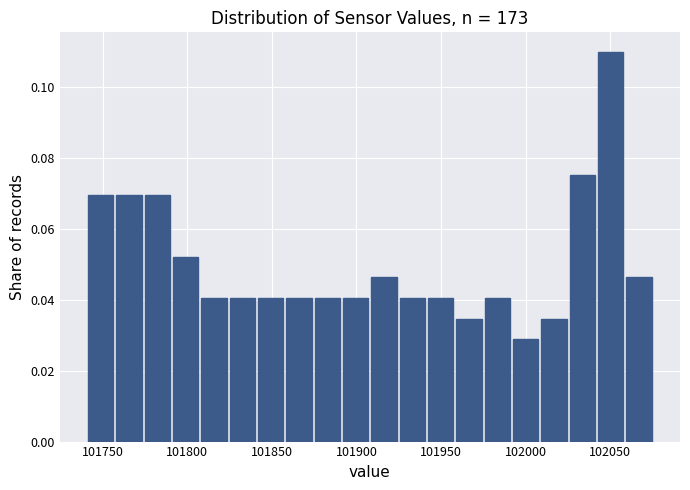

Read against the x-axis, roughly where is the centre of the tallest bar?

102050